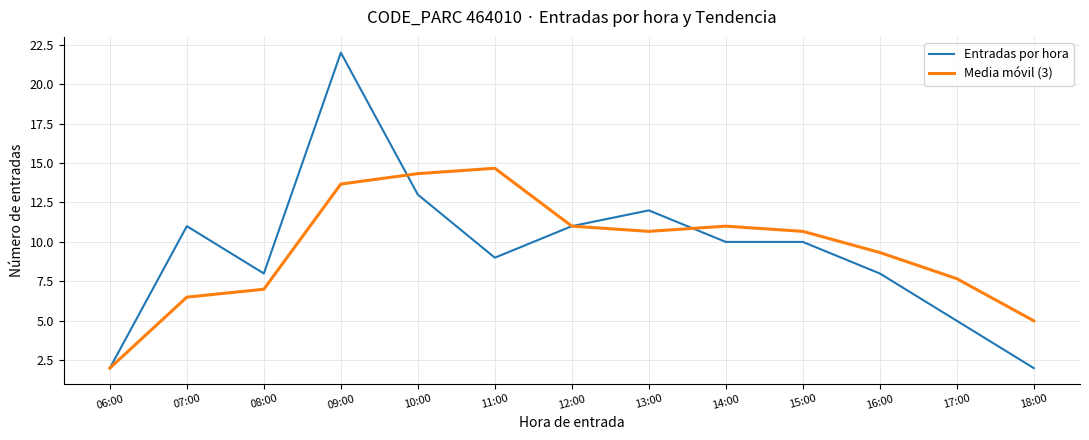

At 07:00, list the series in order from largest to smallest.

Entradas por hora, Media móvil (3)